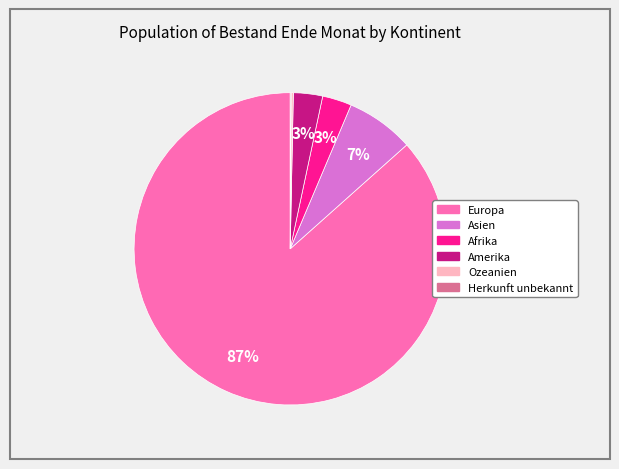

Between Europa and Asien, which is larger?

Europa